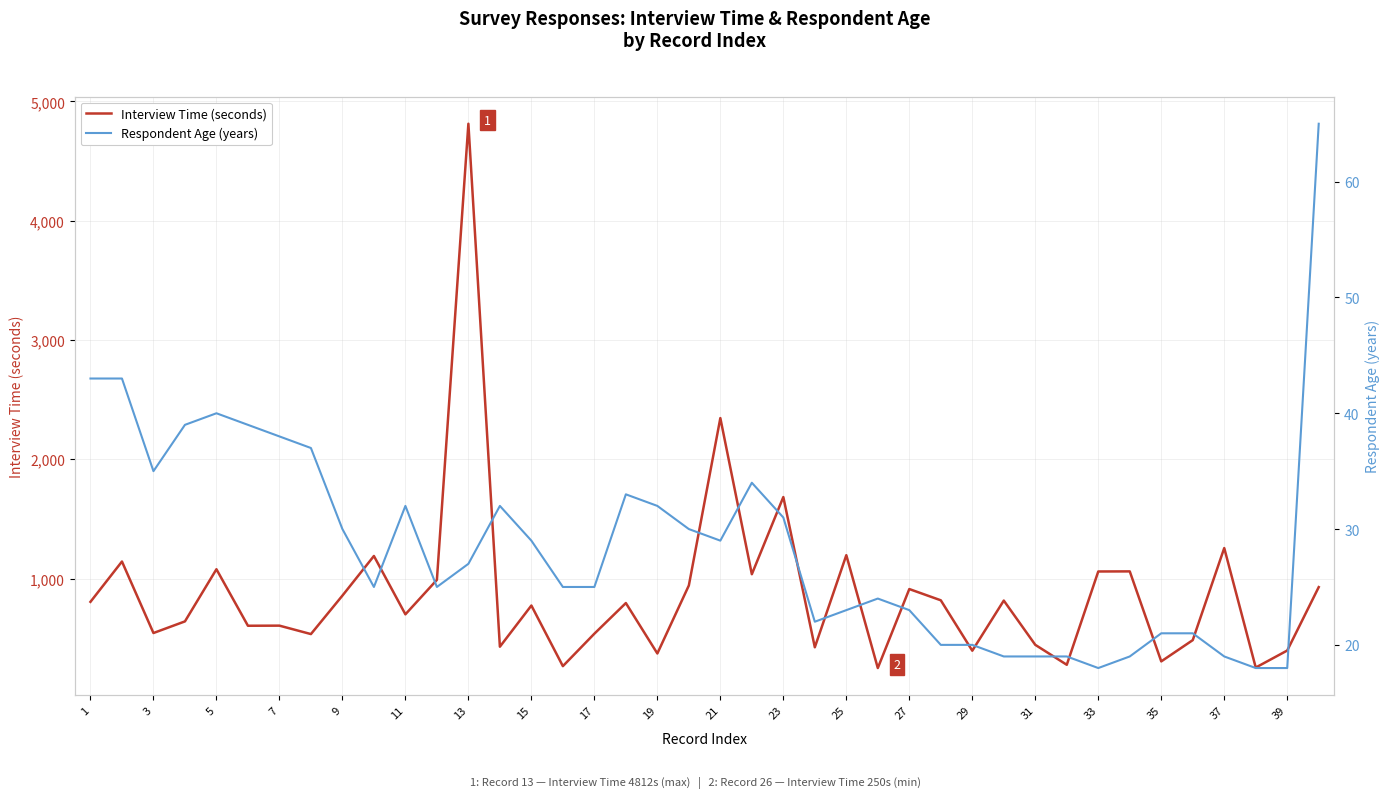

Rank the series by their average value, from highest to lowest.

Interview Time (seconds), Respondent Age (years)